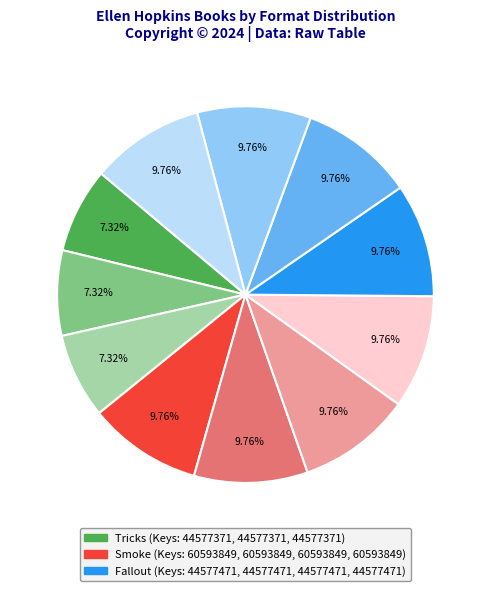

Does any single category account for the majority?

No